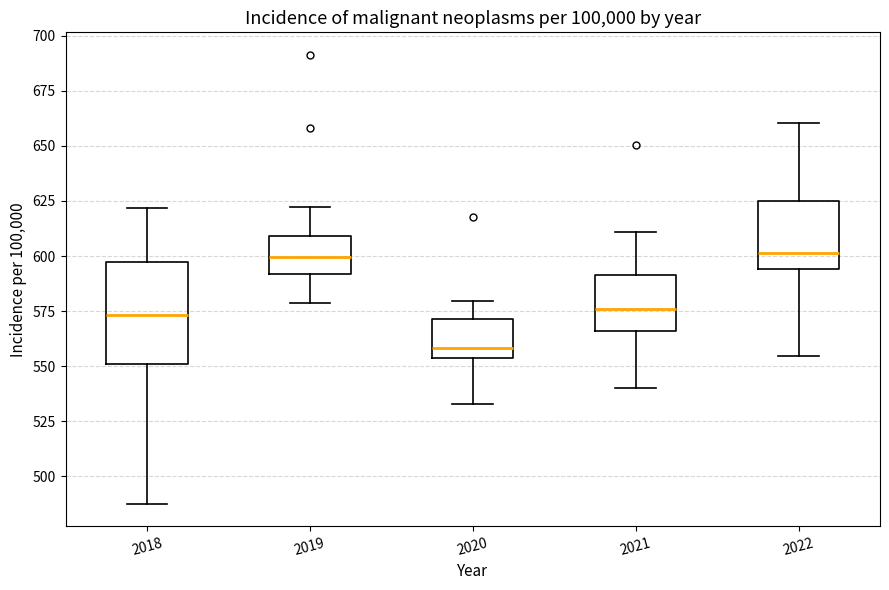

Reading left to right, transcribe this box plot: for each box, give where its median line is, the range the box spans, and where its two whiskers end, as read against the y-axis. The values are not printed on the chart, so give them approximately, as read against the axis.

2018: median 575, box 550 to 595, whiskers 490 to 620
2019: median 600, box 590 to 610, whiskers 580 to 620
2020: median 560, box 555 to 570, whiskers 535 to 580
2021: median 575, box 565 to 590, whiskers 540 to 610
2022: median 600, box 595 to 625, whiskers 555 to 660